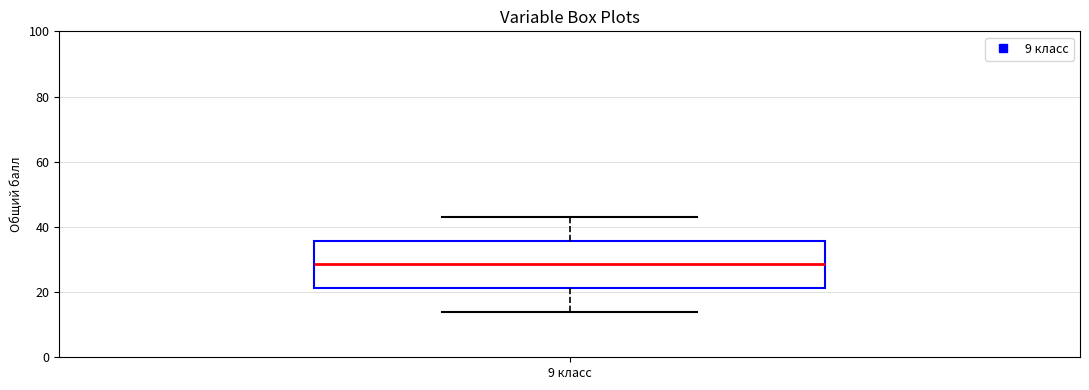

Transcribe this box plot: give where the median line is, the range the box spans, and where the two whiskers end, as read against the y-axis. The values are not printed on the chart, so give them approximately, as read against the axis.

median 28, box 22 to 36, whiskers 14 to 44